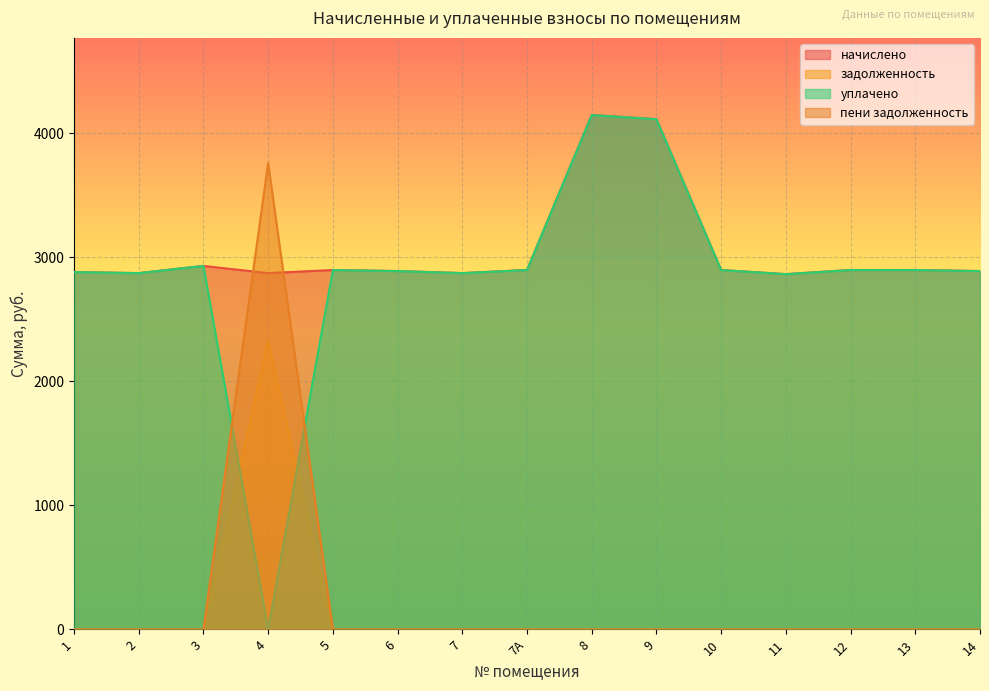

What is the average value of the уплачено series?

2863.8